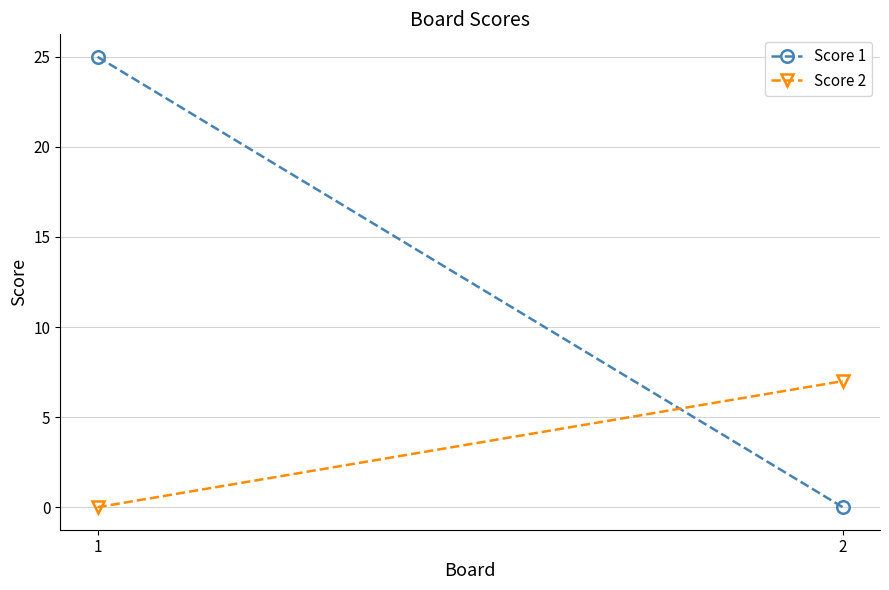

What is the difference between the Score 1 values at 2 and 1?

25